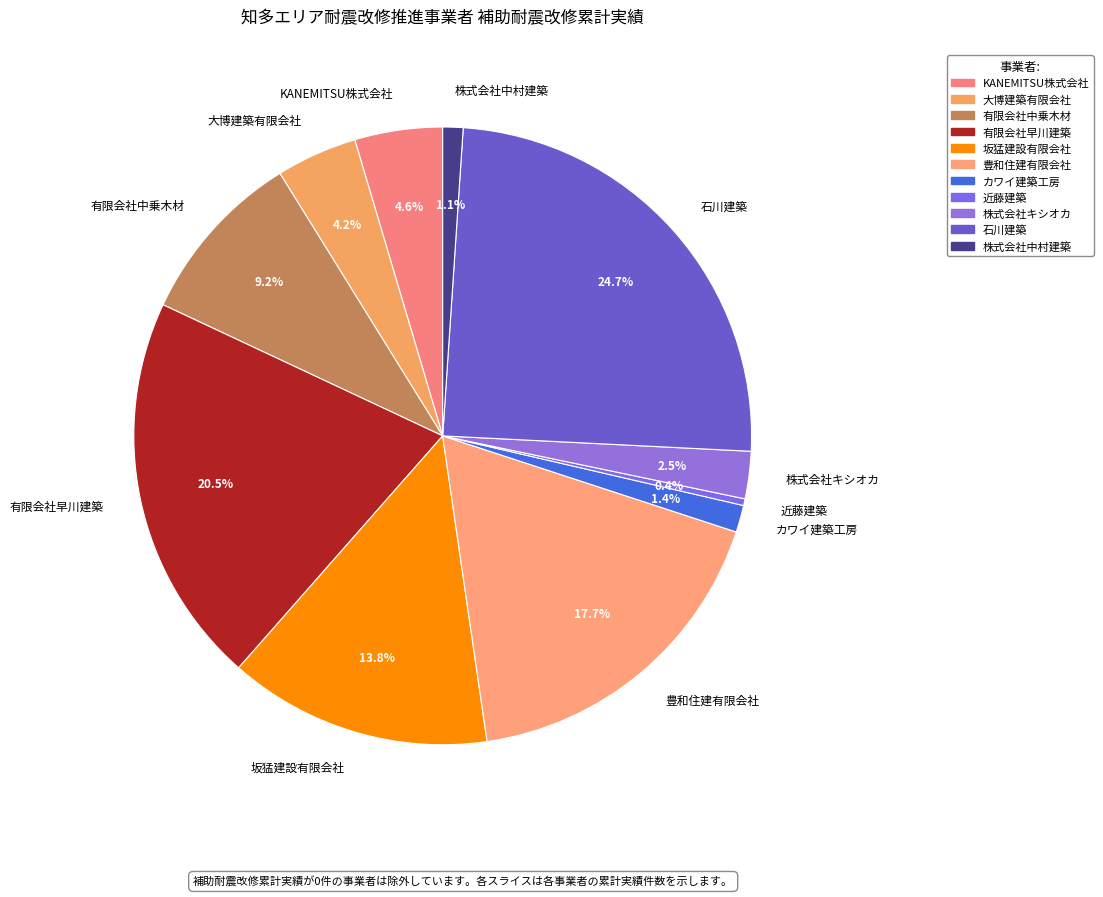

What is the smallest slice in the pie chart?

近藤建築